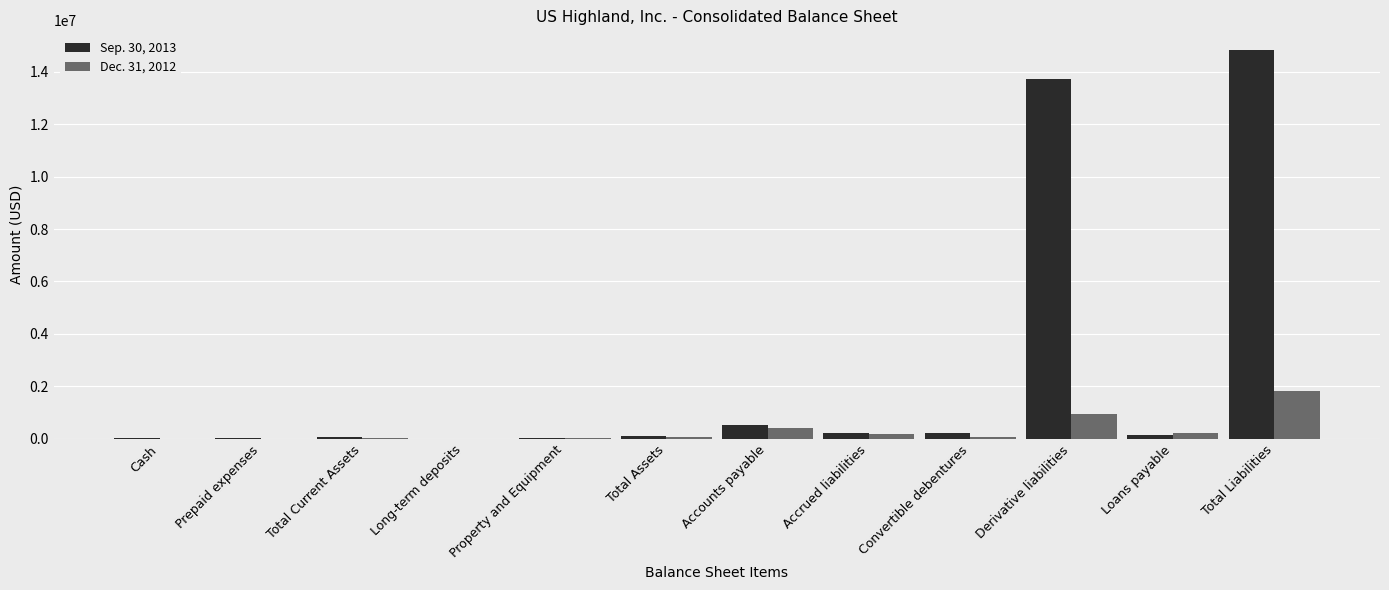

What are all the series names shown in the legend?

Sep. 30, 2013, Dec. 31, 2012